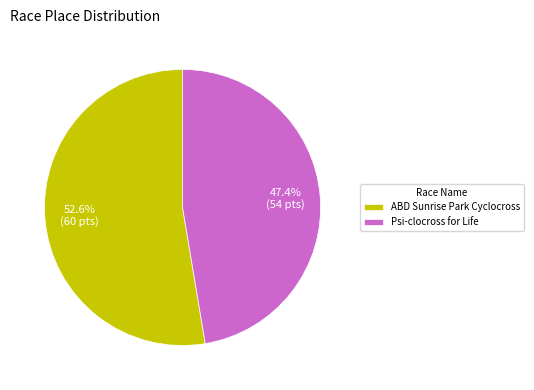

What is the total percentage of ABD Sunrise Park Cyclocross and Psi-clocross for Life?

100.0%